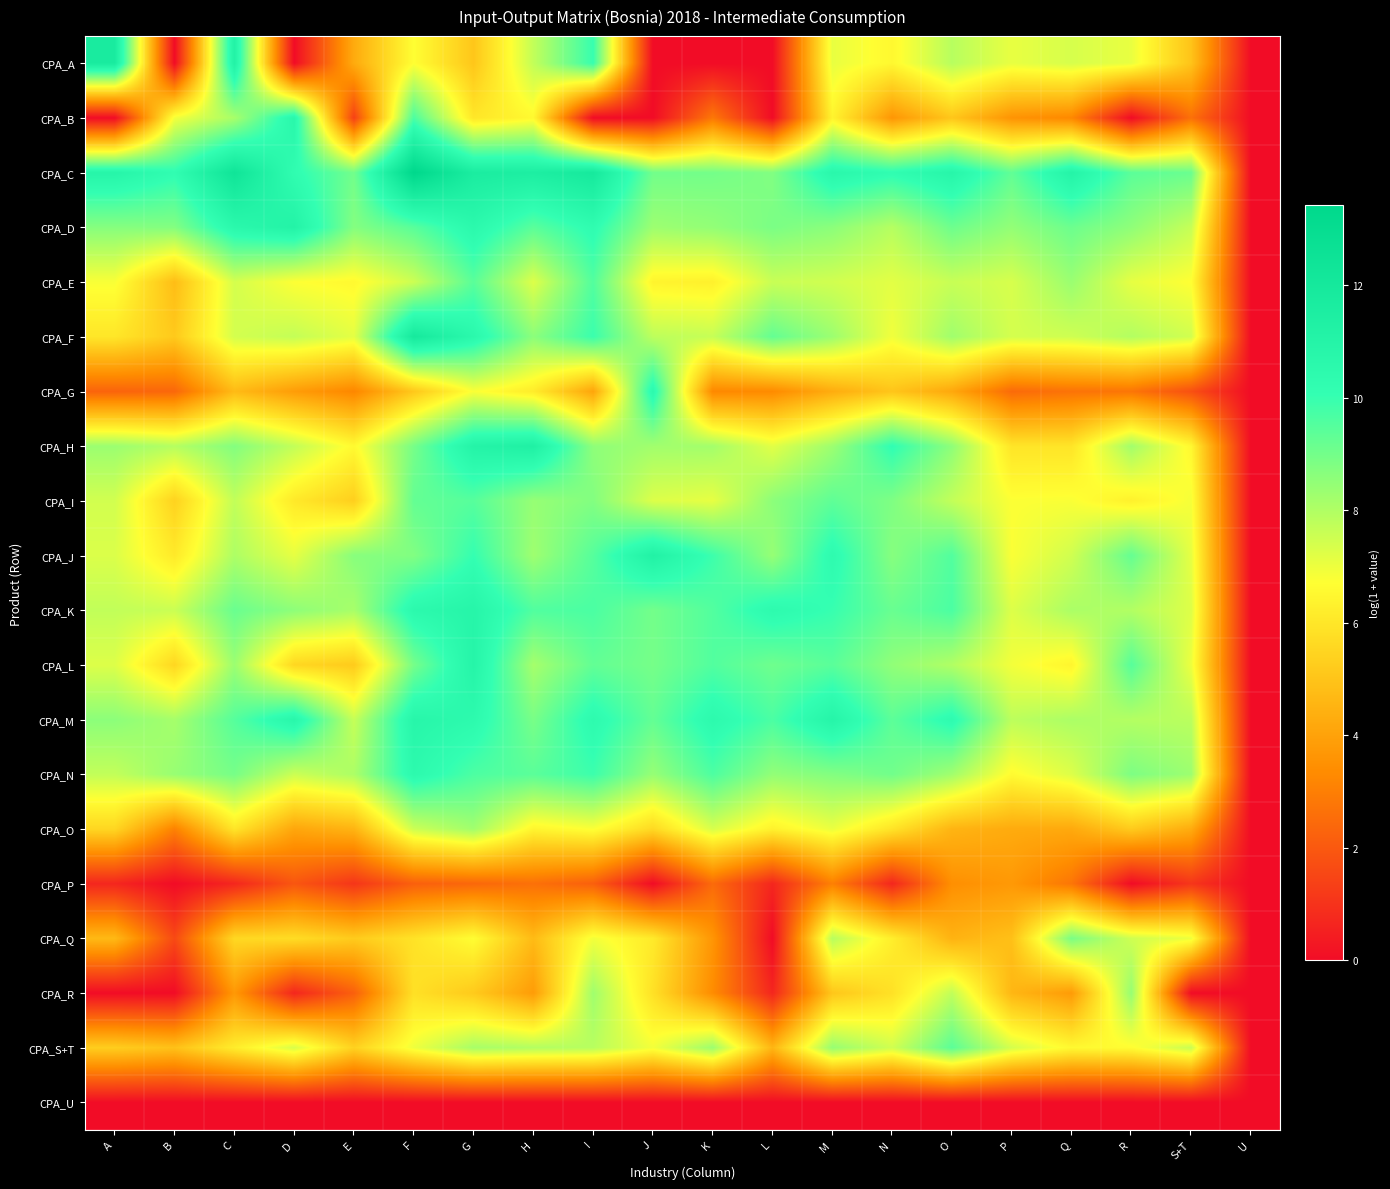

Rank the series by their maximum value, from lowest to highest.

CPA_U, CPA_P, CPA_O, CPA_R, CPA_Q, CPA_S+T, CPA_I, CPA_E, CPA_N, CPA_G, CPA_B, CPA_K, CPA_M, CPA_L, CPA_D, CPA_J, CPA_H, CPA_A, CPA_F, CPA_C